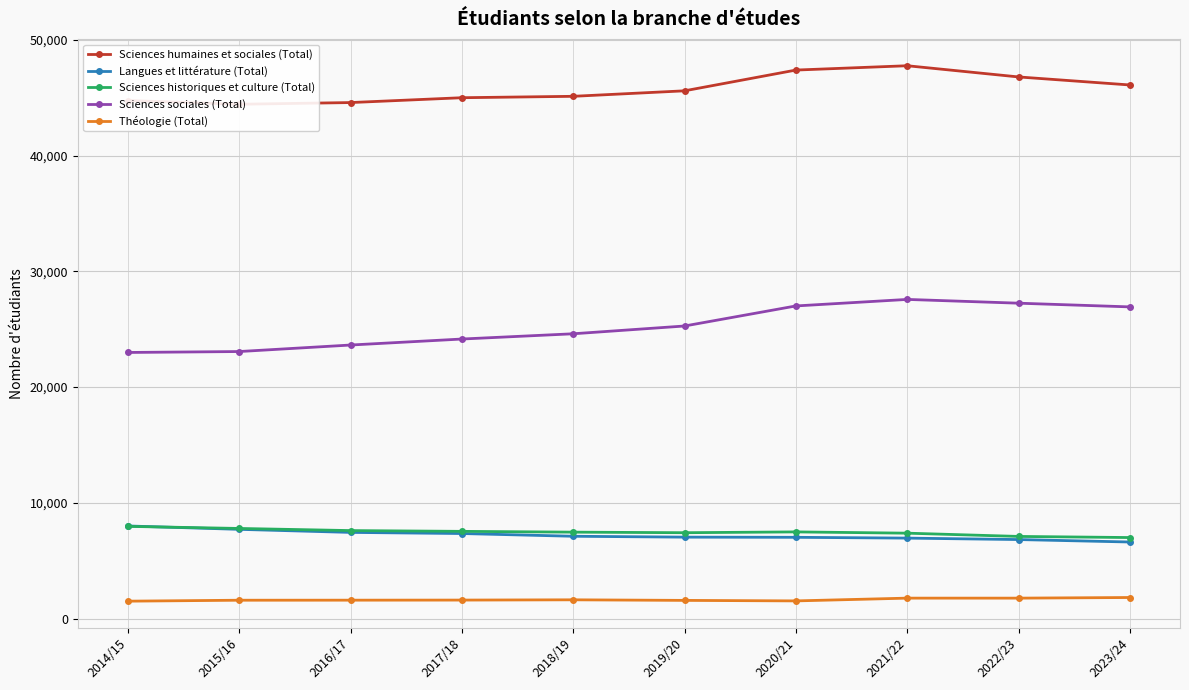

What is the label of the 6th point from the left?

2019/20